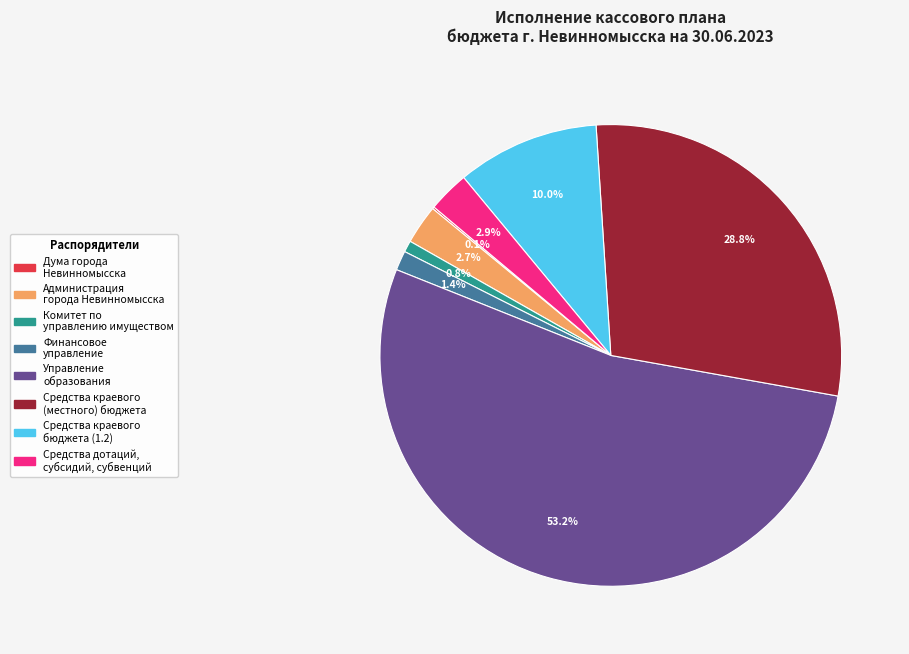

Does any single category account for the majority?

Yes